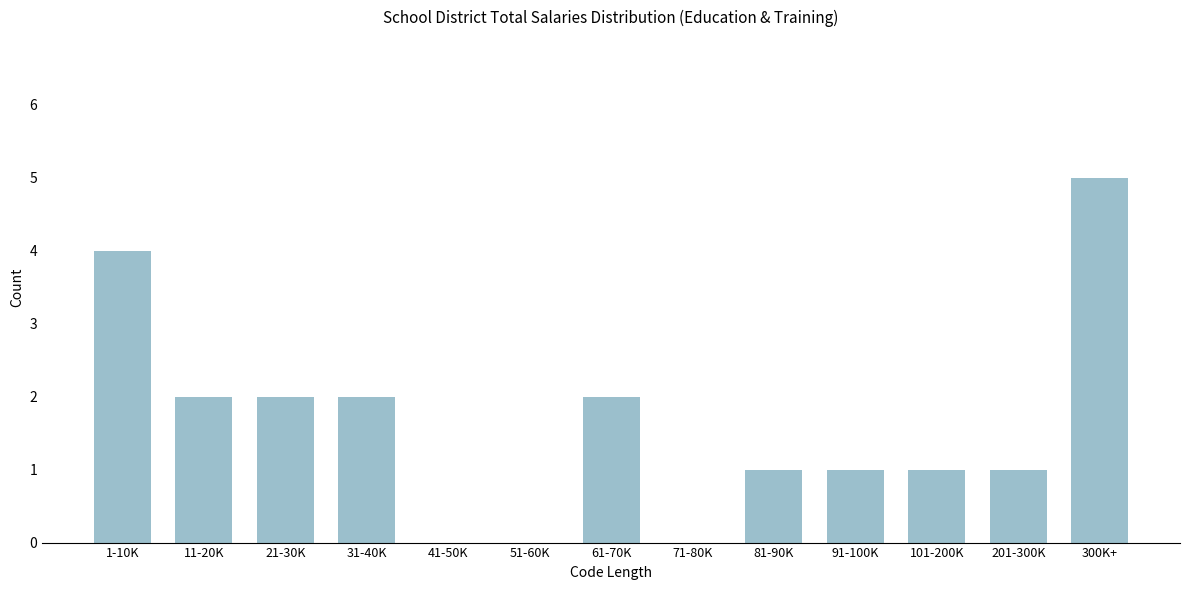

Reading right to left, what are all the values shown in this chart?

300K+=5	201-300K=1	101-200K=1	91-100K=1	81-90K=1	71-80K=0	61-70K=2	51-60K=0	41-50K=0	31-40K=2	21-30K=2	11-20K=2	1-10K=4